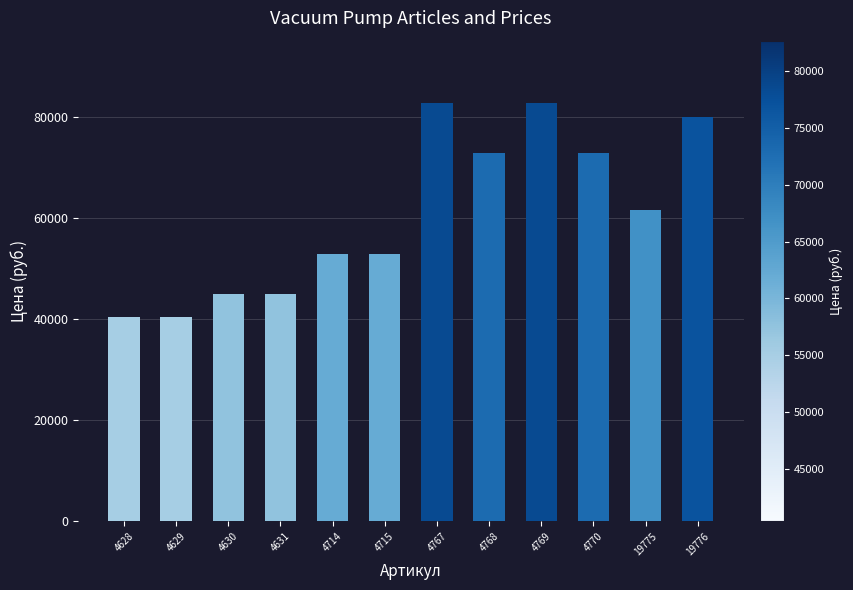

What is the minimum value shown in the chart?

40350